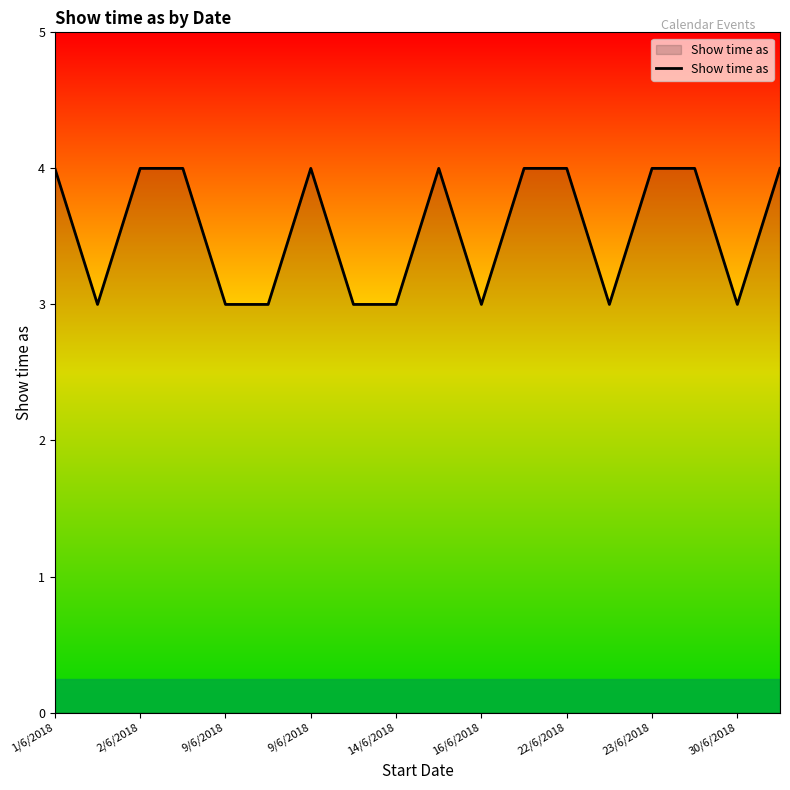

How many lines are shown in the chart?

1